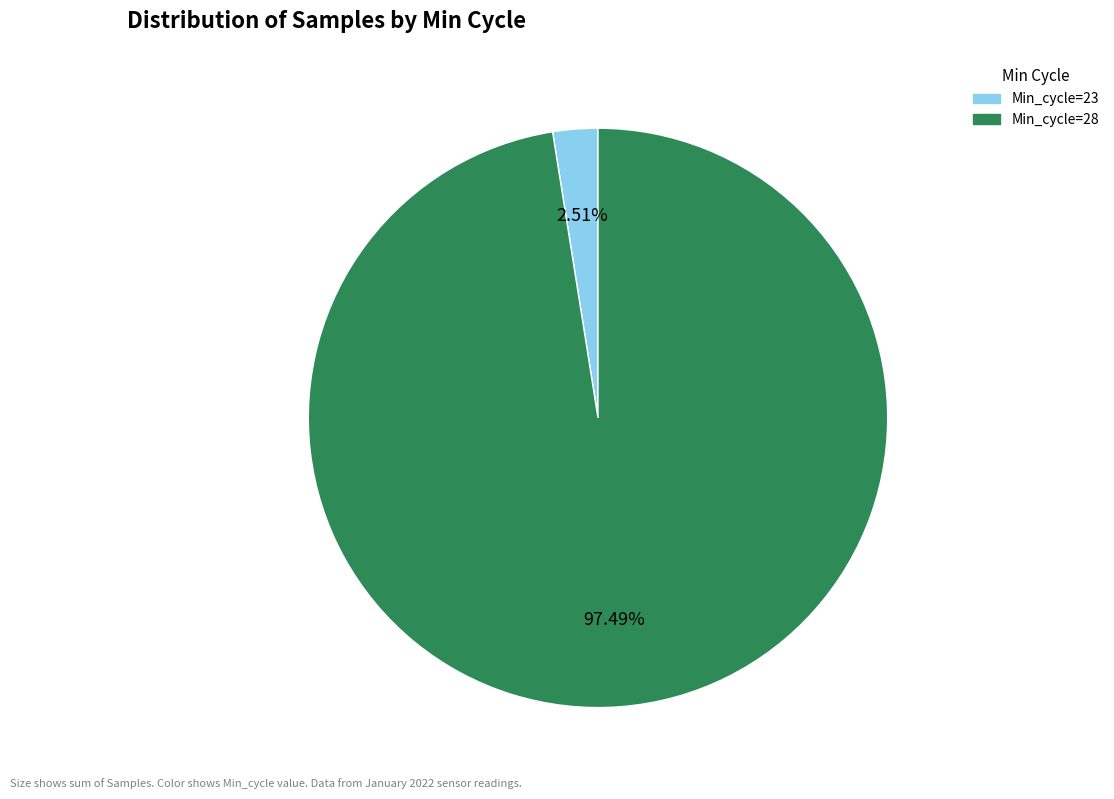

Is there any slice that represents more than half of the pie?

Yes